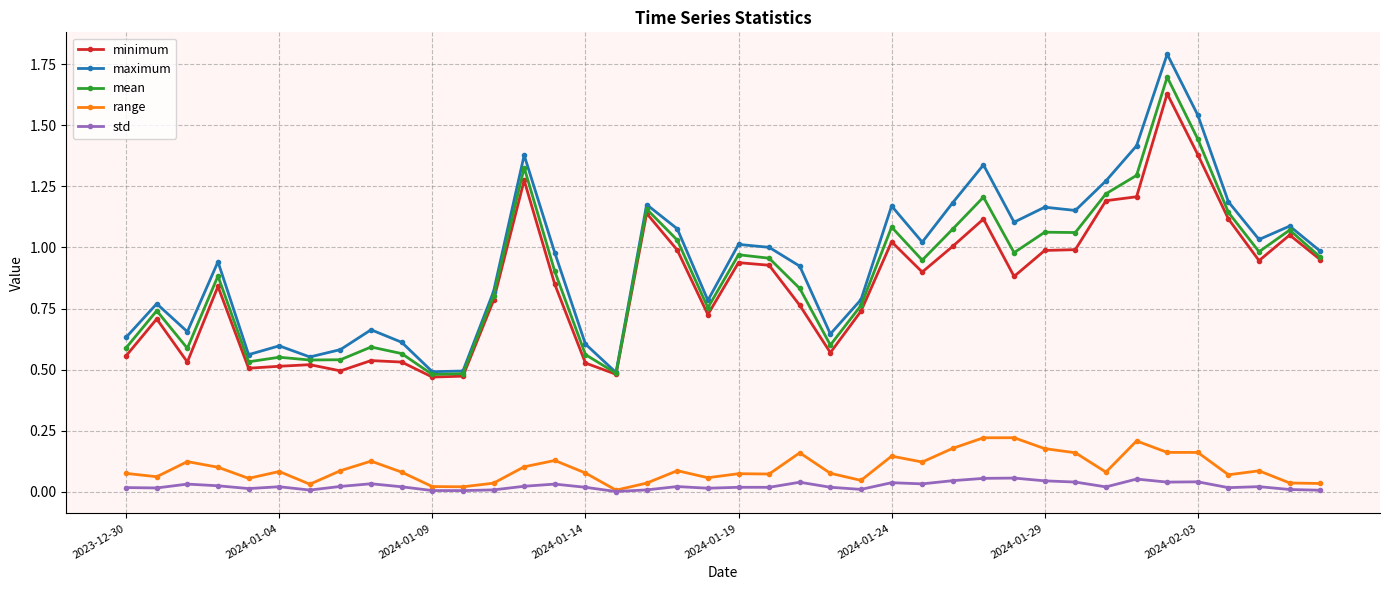

Rank the series by their maximum value, from lowest to highest.

std, range, minimum, mean, maximum